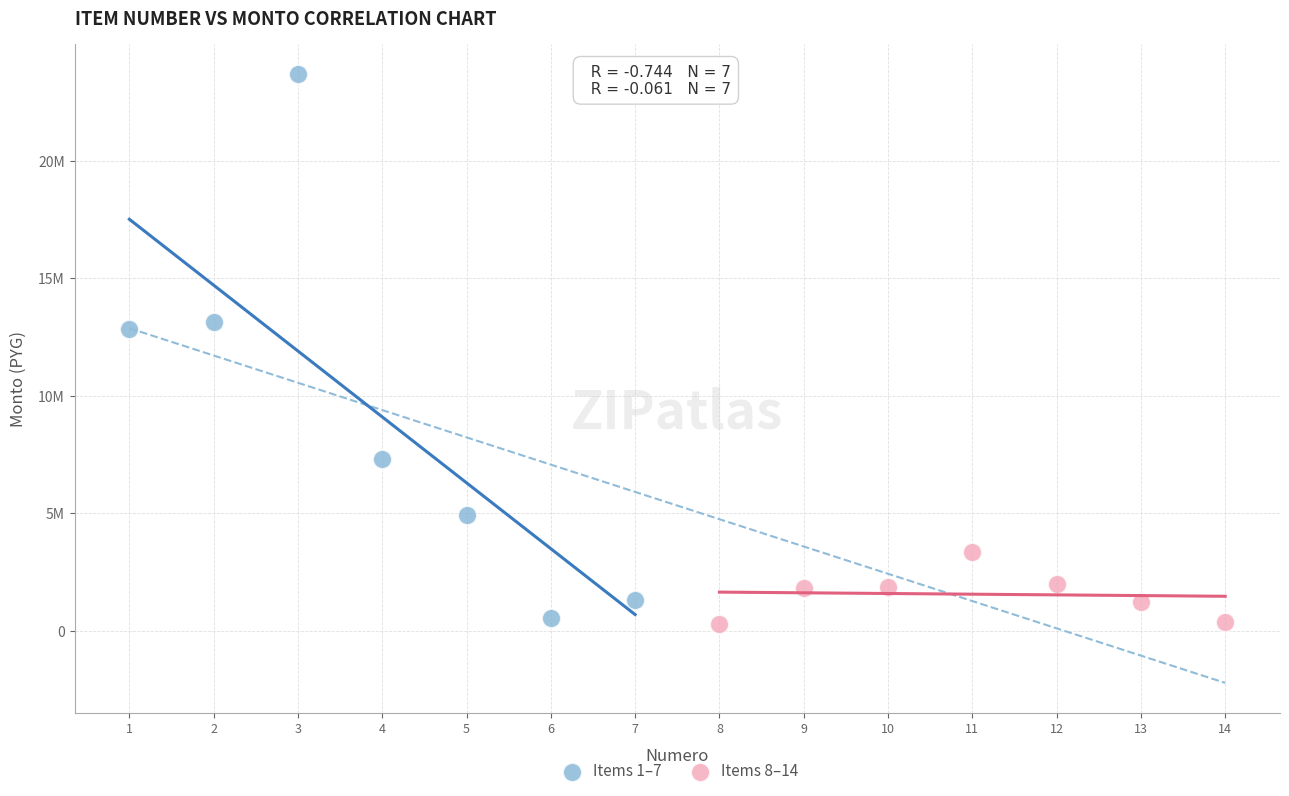

Which series has the widest spread of Y values?

Items 1–7